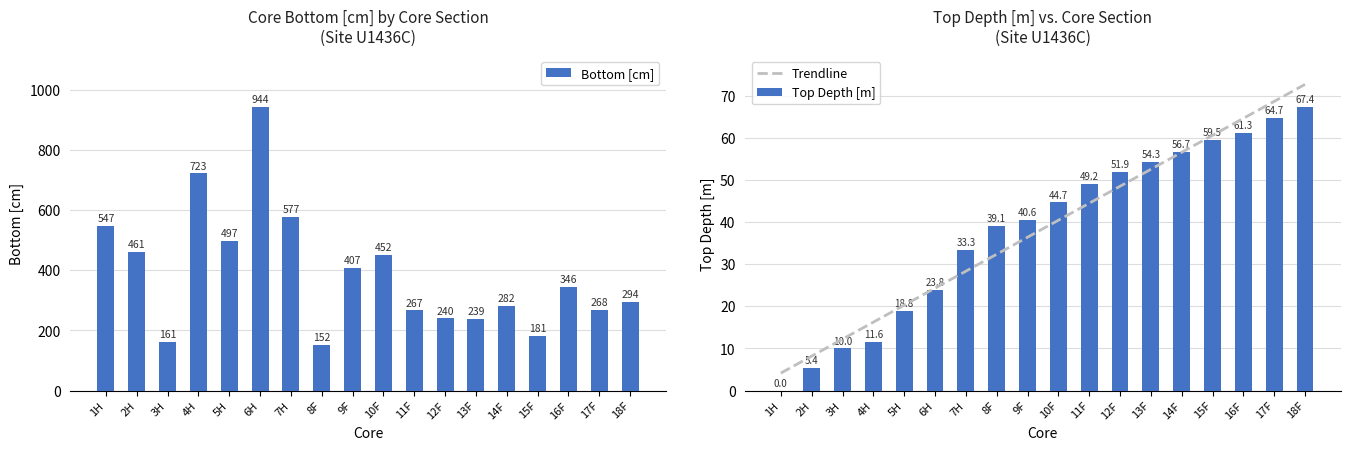

Reading left to right, extract all data points from this chart.

Bottom [cm]: 547.0	461.0	161.0	723.0	497.0	944.0	577.0	152.0	407.0	452.0	267.0	240.0	239.0	282.0	181.0	346.0	268.0	294.0
Top Depth [m]: 0.0	5.4	10.0	11.6	18.8	23.8	33.3	39.1	40.6	44.7	49.2	51.9	54.3	56.7	59.5	61.3	64.7	67.4